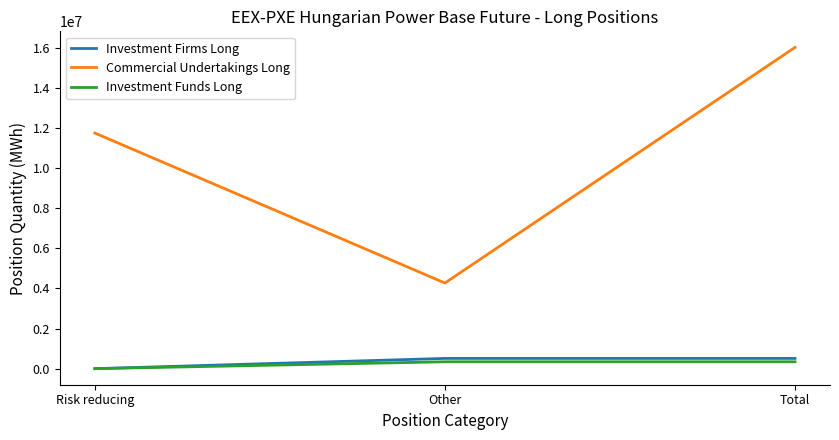

Is the value of Commercial Undertakings Long at Risk reducing greater than the value of Investment Funds Long at Total?

Yes